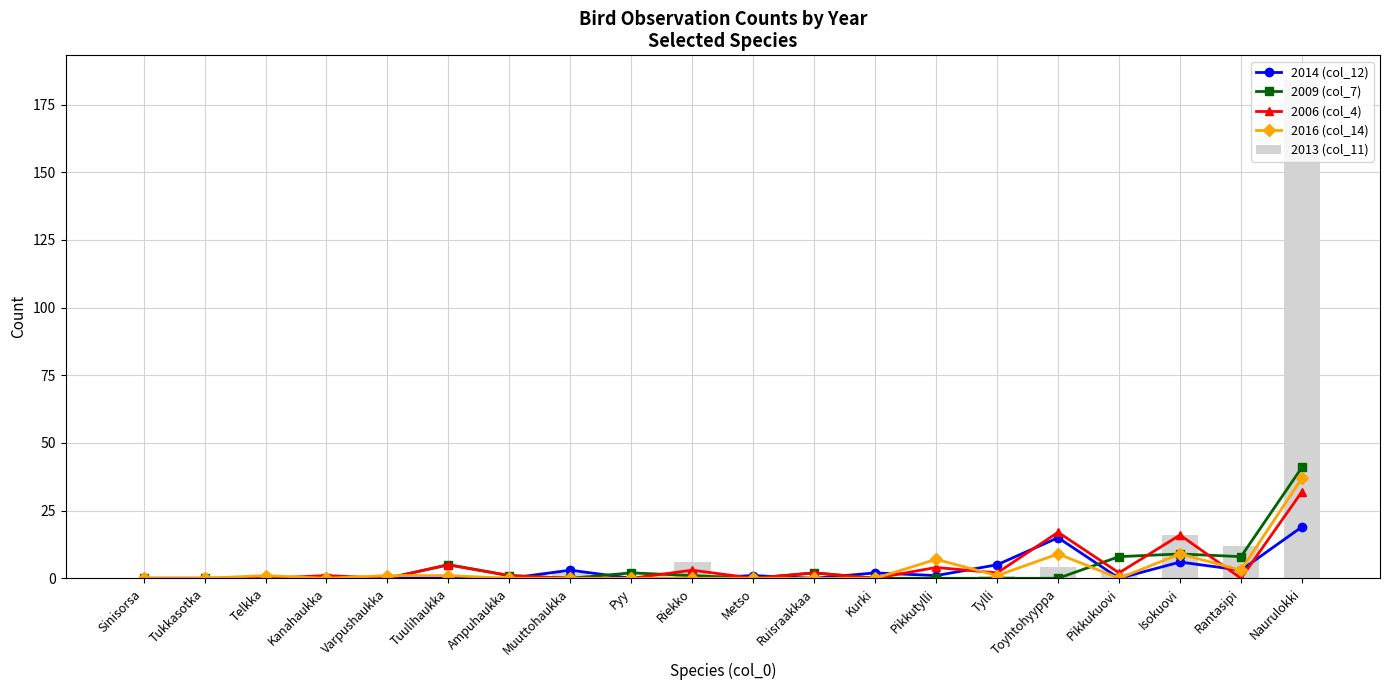

What is the label of the 9th bar from the left?

Pyy